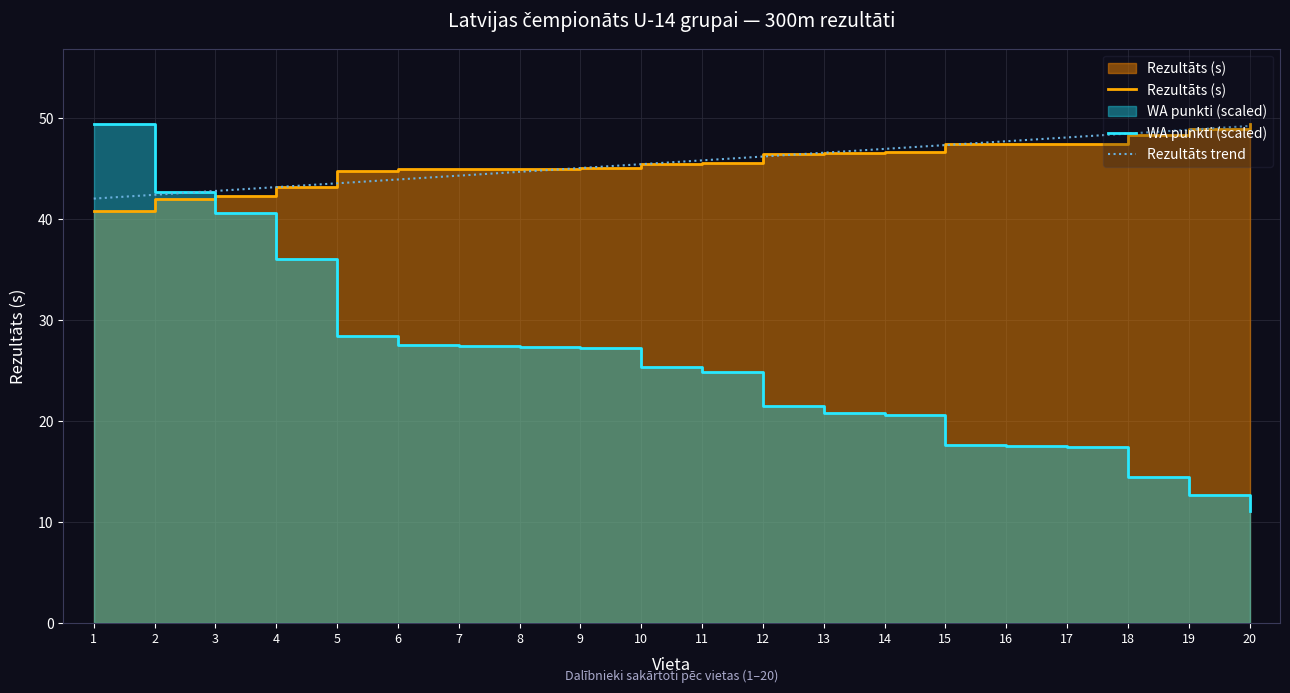

Which series ends up on top after the final intersection of Rezultāts (s) and Rezultāts trend?

Rezultāts (s)